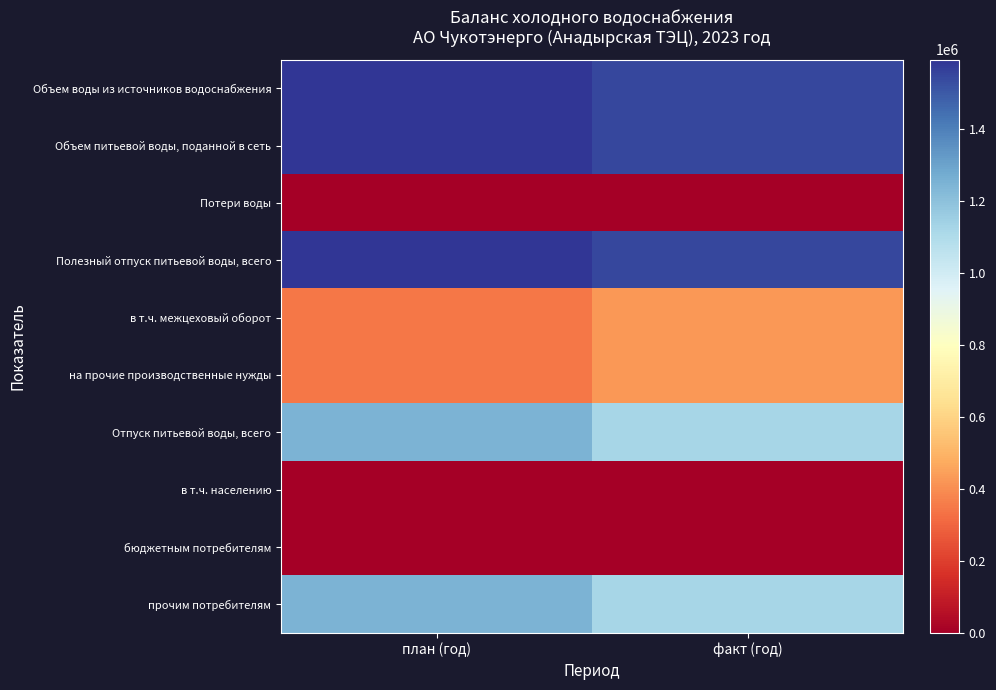

What is the spread (max minus min) of values at факт (год)?

1544639.0